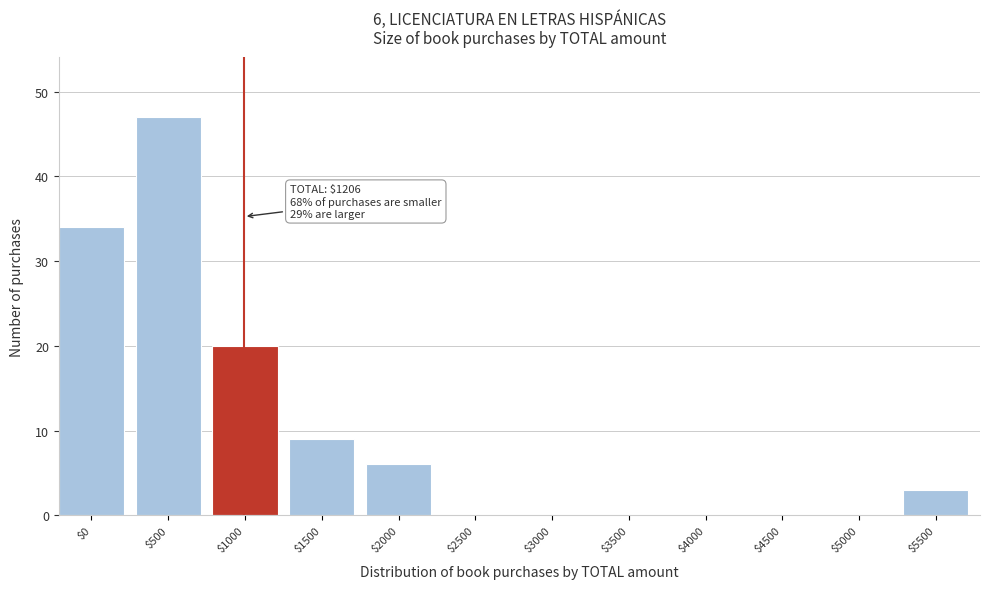

What is the sum of all values?

119